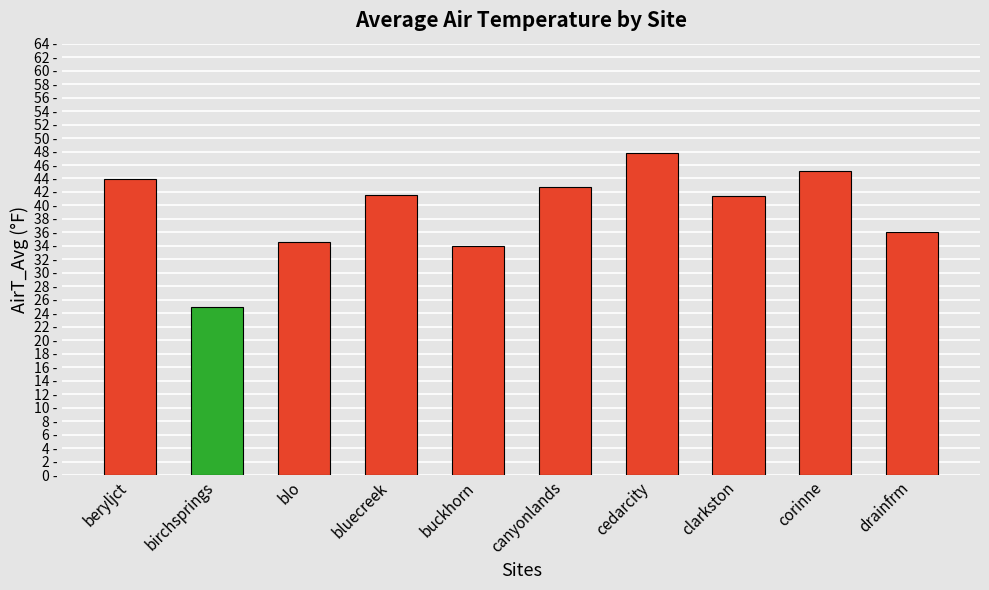

Approximately how many times larger is the value at blo compared to beryljct?

0.8